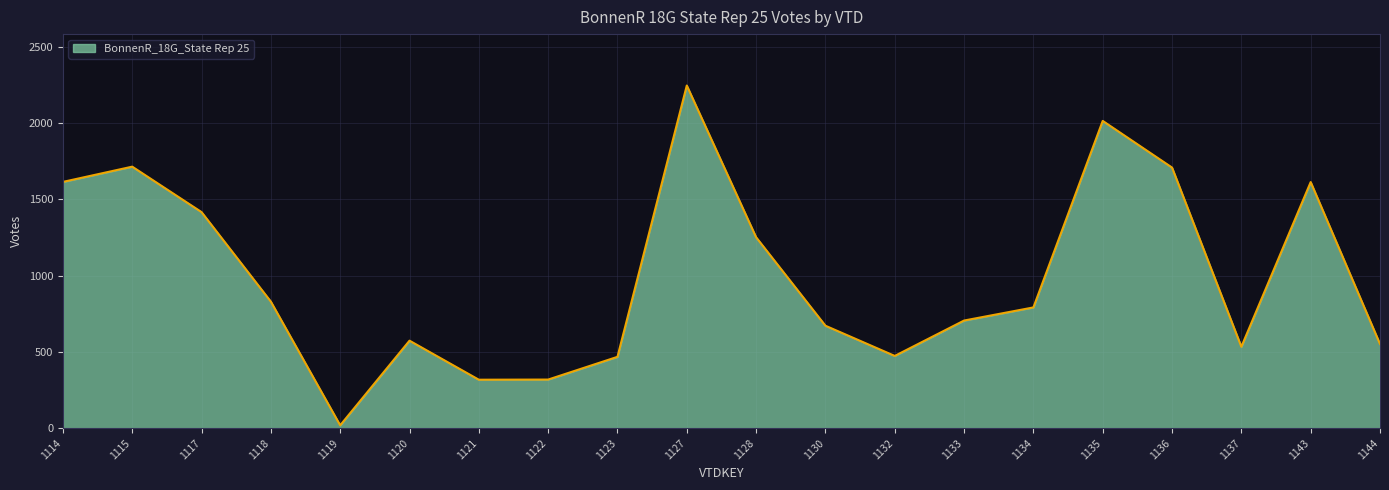

What is the difference between the values at 1127 and 1122?

1928